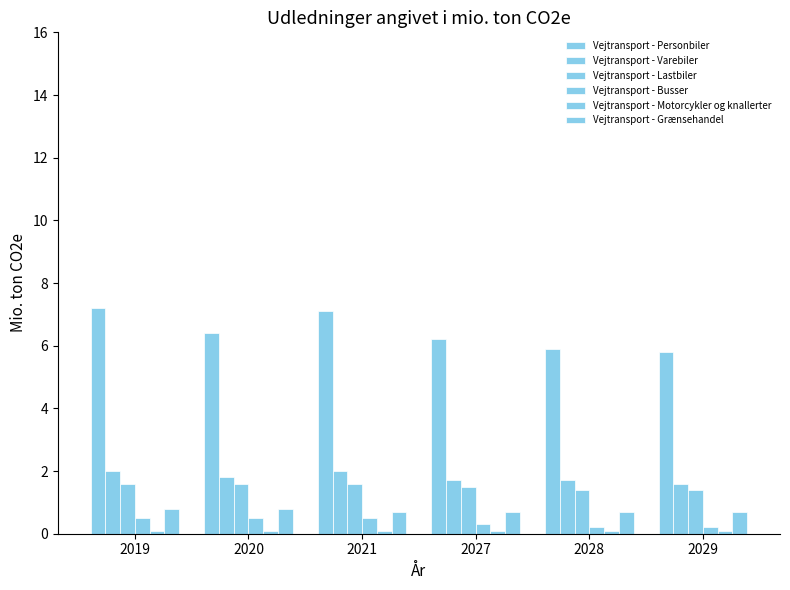

How many data points does each series have?

6